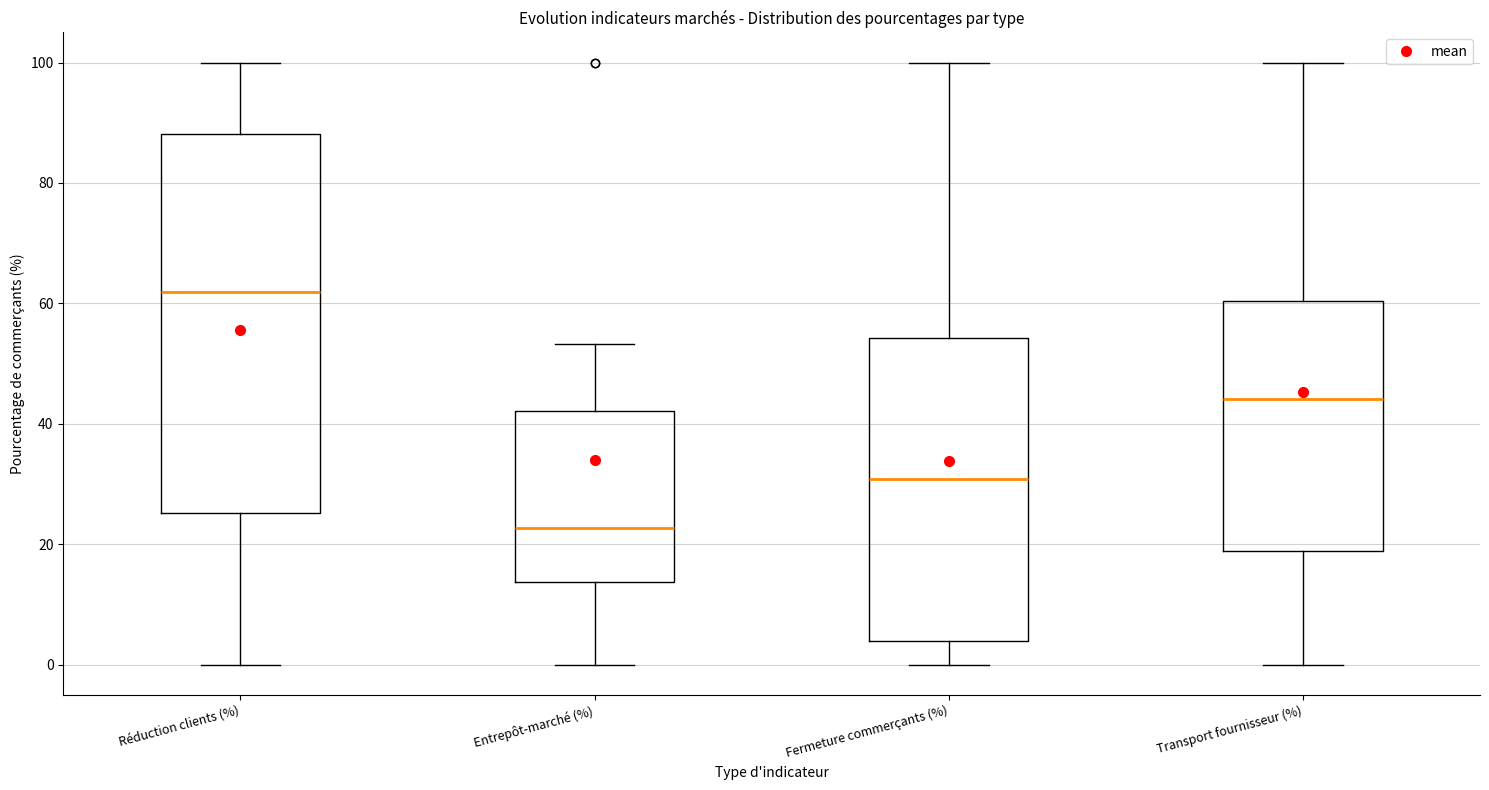

Reading left to right, read every box against the y-axis: the position of its median line, the range the box covers, and the ends of its whiskers. The values are not printed on the chart, so give them approximately, as read against the axis.

Réduction clients (%): median 62, box 26 to 88, whiskers 0 to 100
Entrepôt-marché (%): median 22, box 14 to 42, whiskers 0 to 54
Fermeture commerçants (%): median 30, box 4 to 54, whiskers 0 to 100
Transport fournisseur (%): median 44, box 18 to 60, whiskers 0 to 100